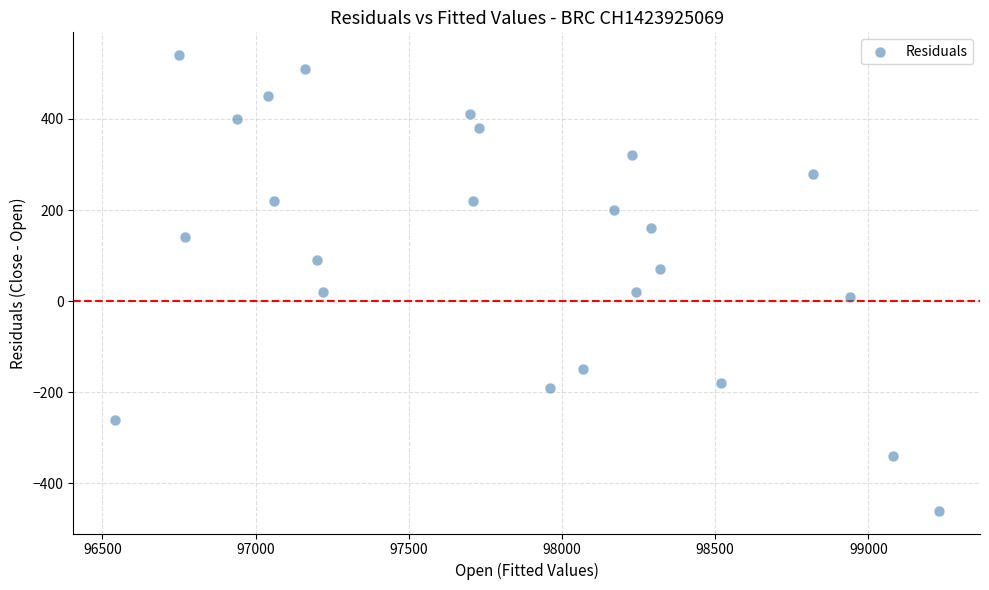

List the coordinates of all points as (Y, X) pairs, reading left to right.

(-260, 96540)  (540, 96750)  (140, 96770)  (400, 96940)  (450, 97040)  (220, 97060)  (510, 97160)  (90, 97200)  (20, 97220)  (410, 97700)  (220, 97710)  (380, 97730)  (-190, 97960)  (-150, 98070)  (200, 98170)  (320, 98230)  (20, 98240)  (160, 98290)  (70, 98320)  (-180, 98520)  (280, 98820)  (10, 98940)  (-340, 99080)  (-460, 99230)